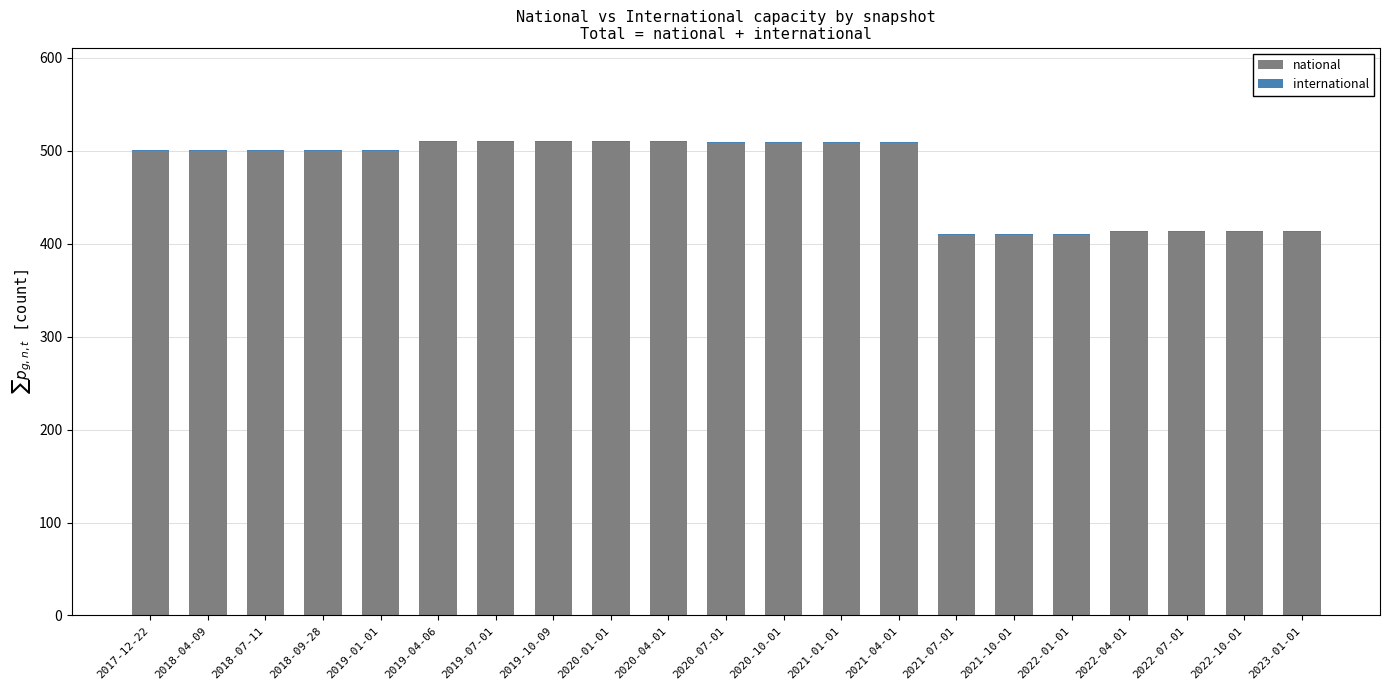

How many series are shown in this chart?

2